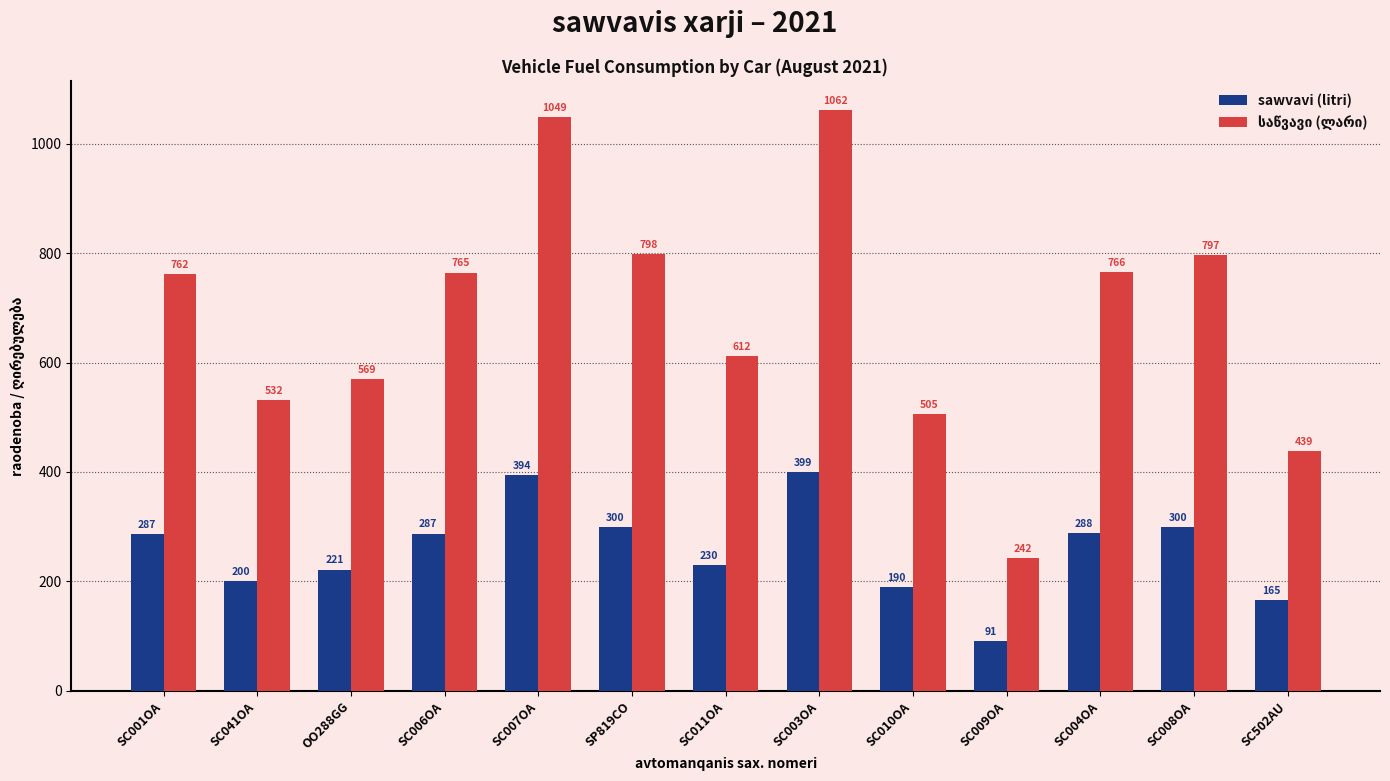

What is the approximate value of sawvavi (litri) at SC009OA?

91.0